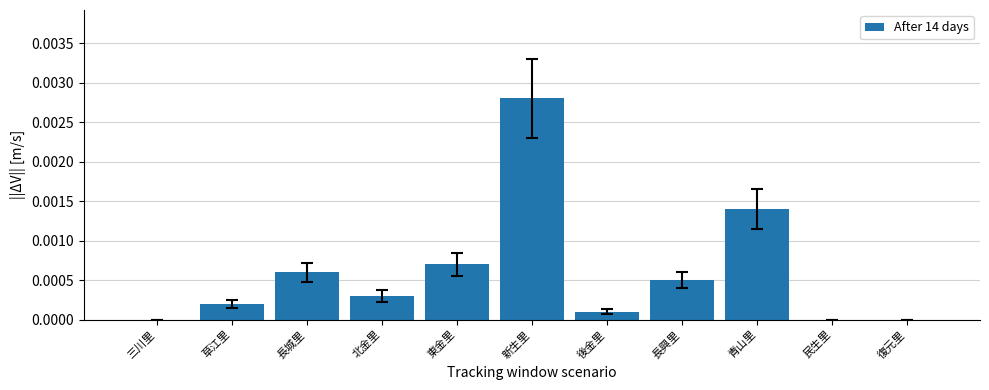

At which category does the chart reach its peak across all series?

新生里